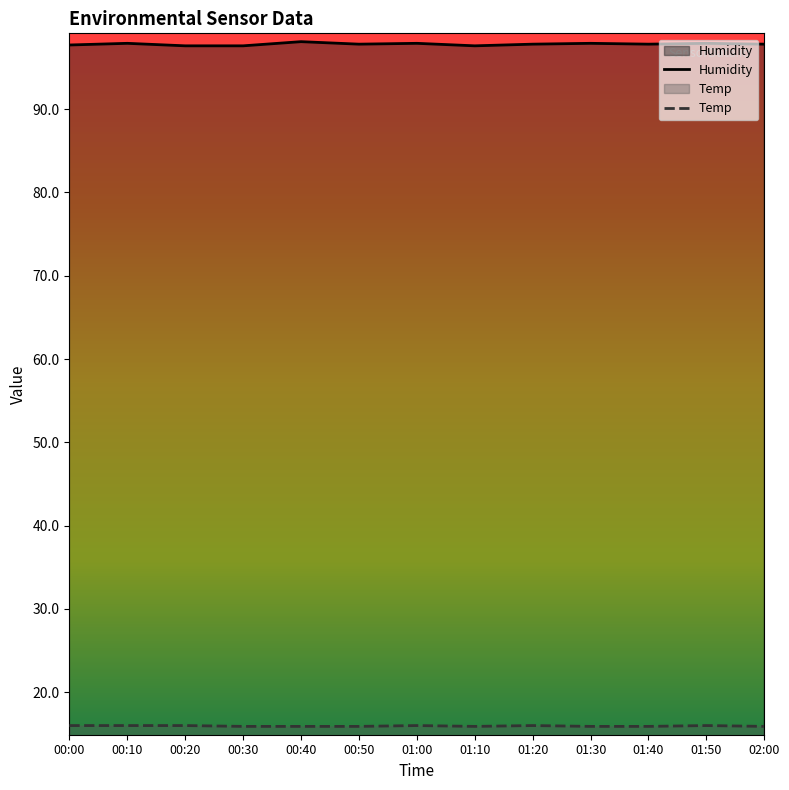

At how many categories does at least one series exceed 29?

13